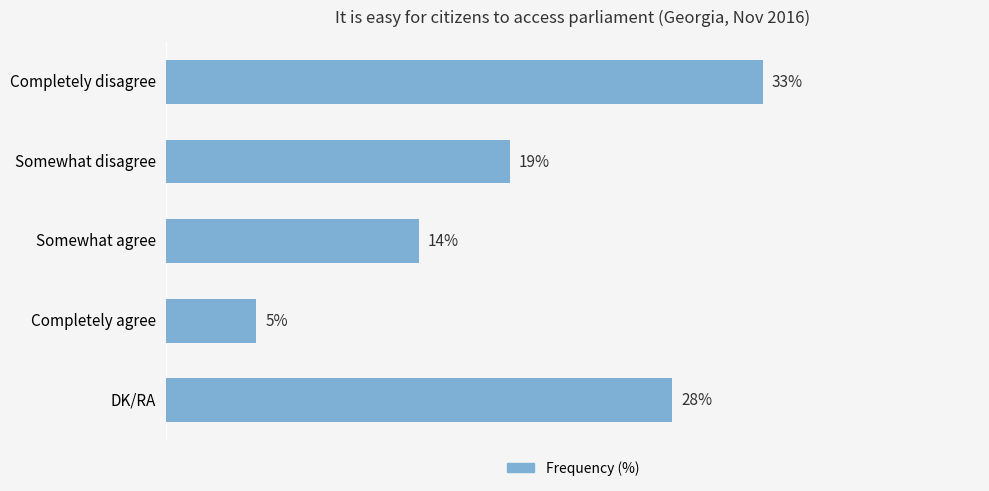

List the labels in order of value, largest first.

Completely disagree, DK/RA, Somewhat disagree, Somewhat agree, Completely agree